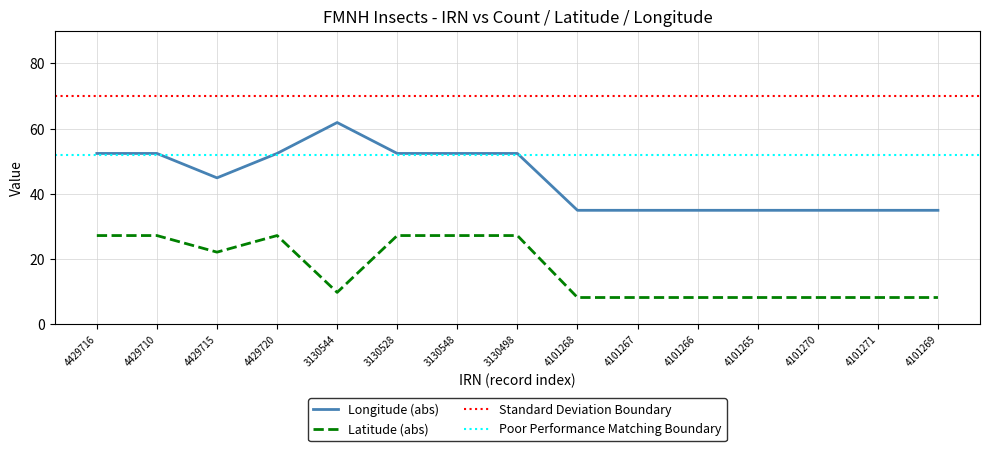

Rank the series by their maximum value, from highest to lowest.

Longitude, Latitude